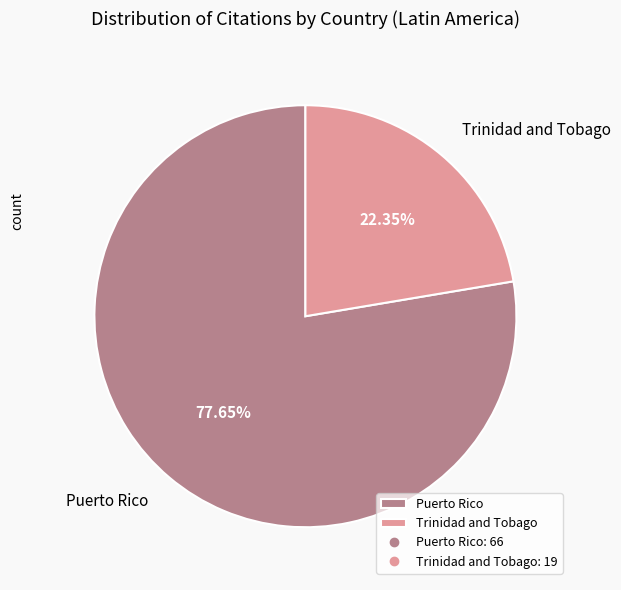

To the nearest percent, what is the average slice percentage?

50%